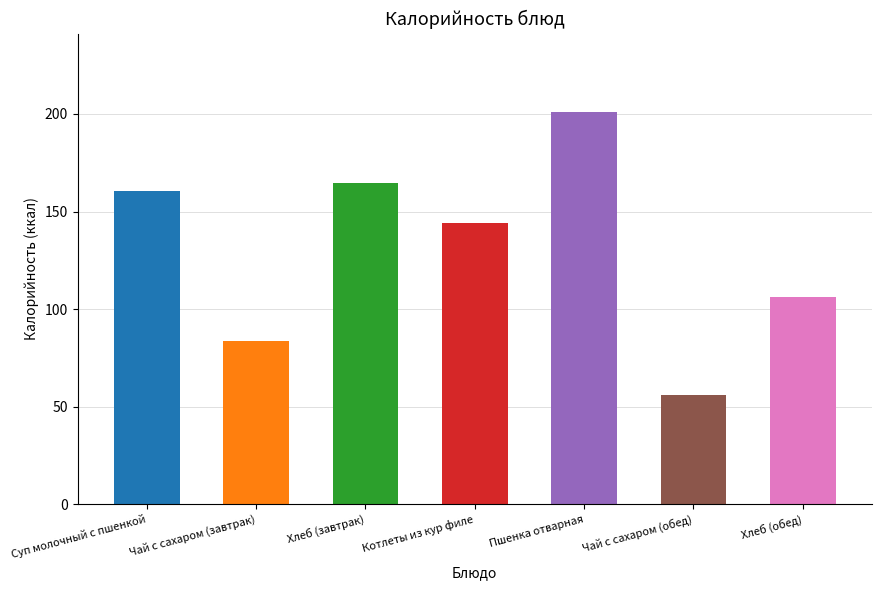

Which has a higher value, Чай с сахаром (завтрак) or Чай с сахаром (обед)?

Чай с сахаром (завтрак)